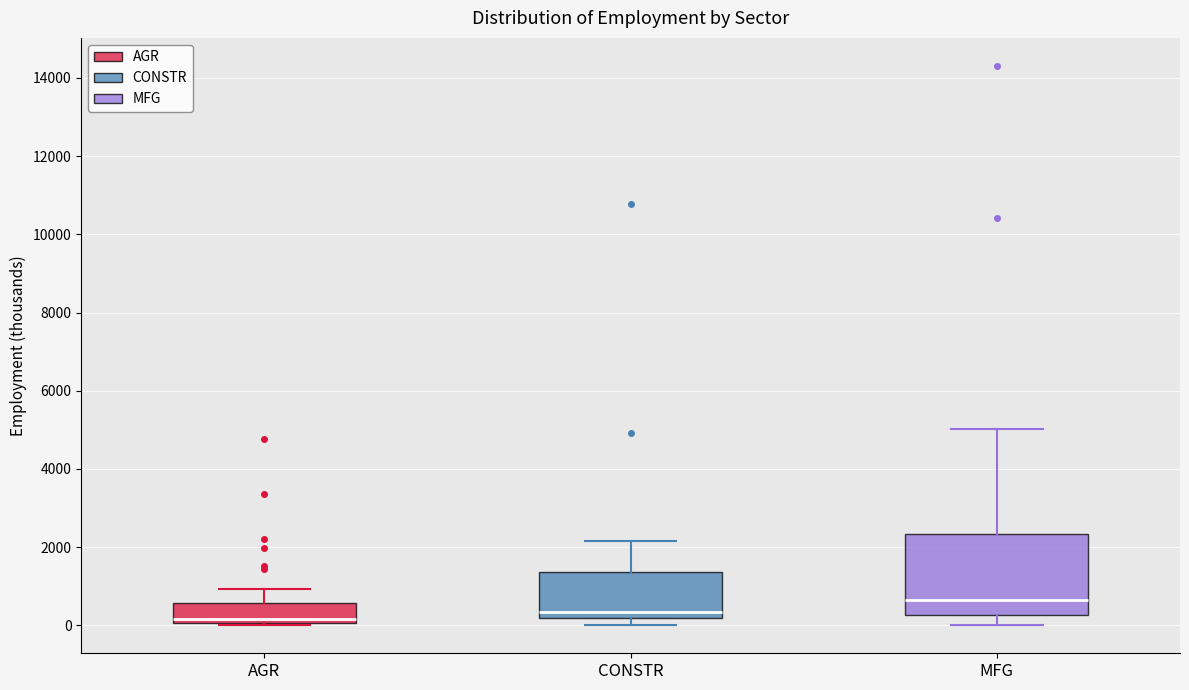

Which box is the tallest, from its lower edge to its upper edge?

MFG